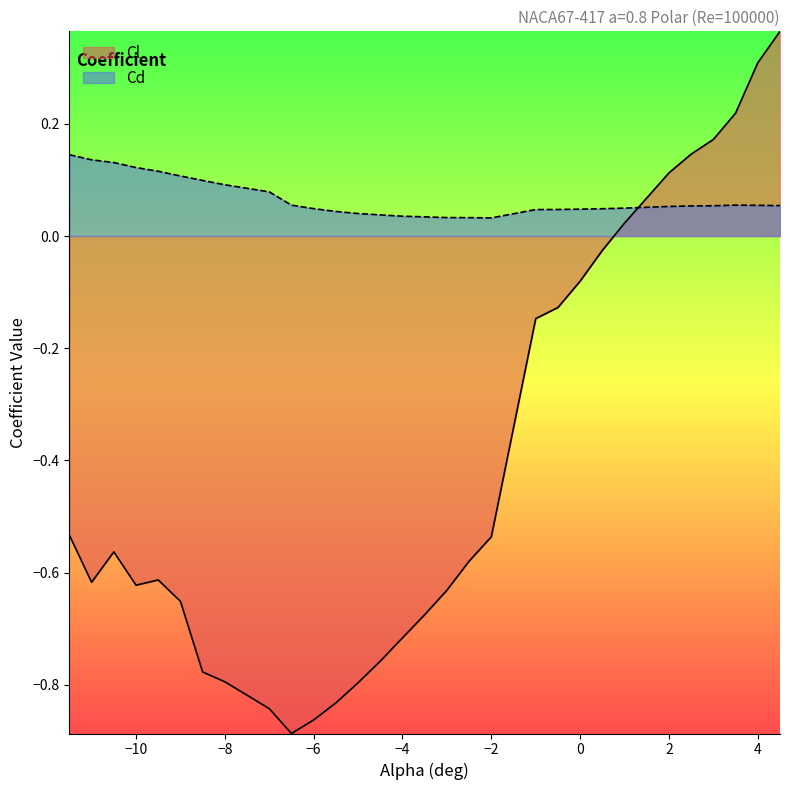

How many data points does each series have?

30